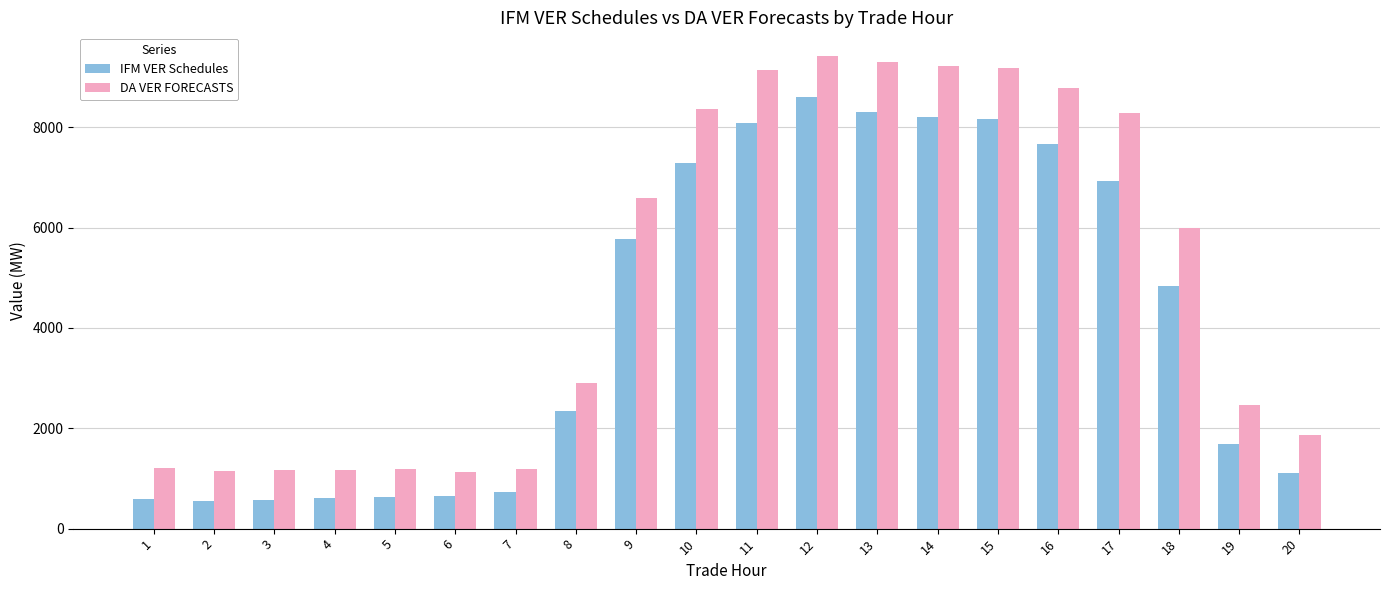

What is the greatest value displayed?

9418.1